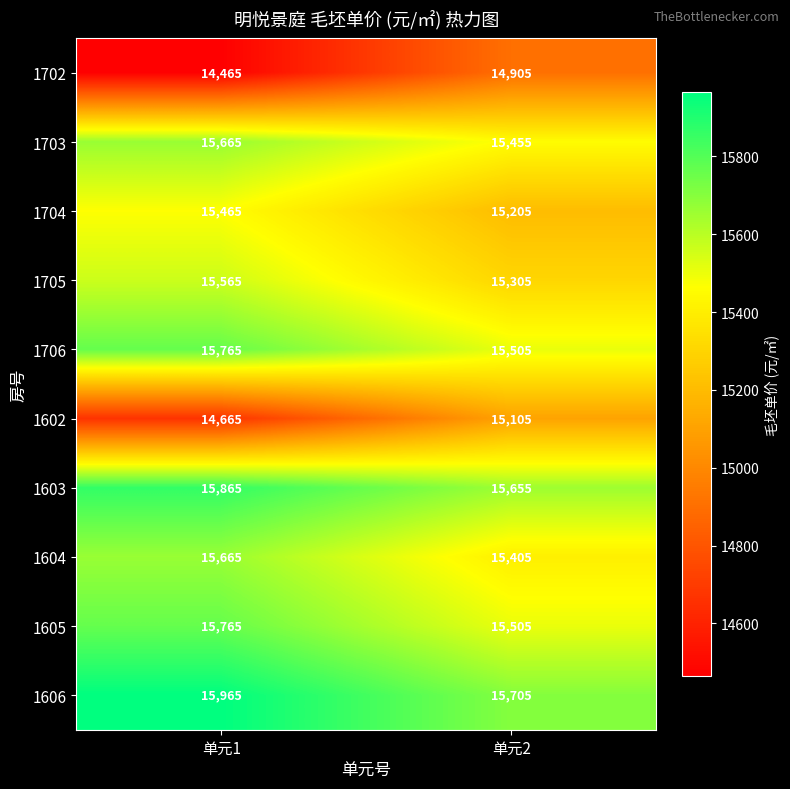

What is the total value across all series at 单元2?

153750